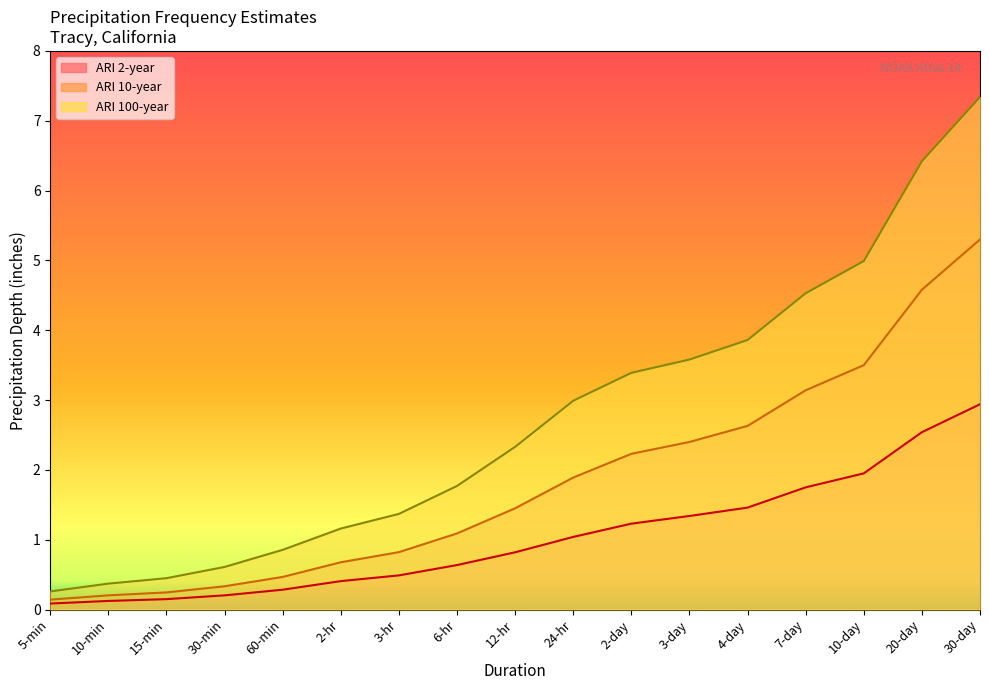

What is the average value of the ARI 10-year series?

1.8